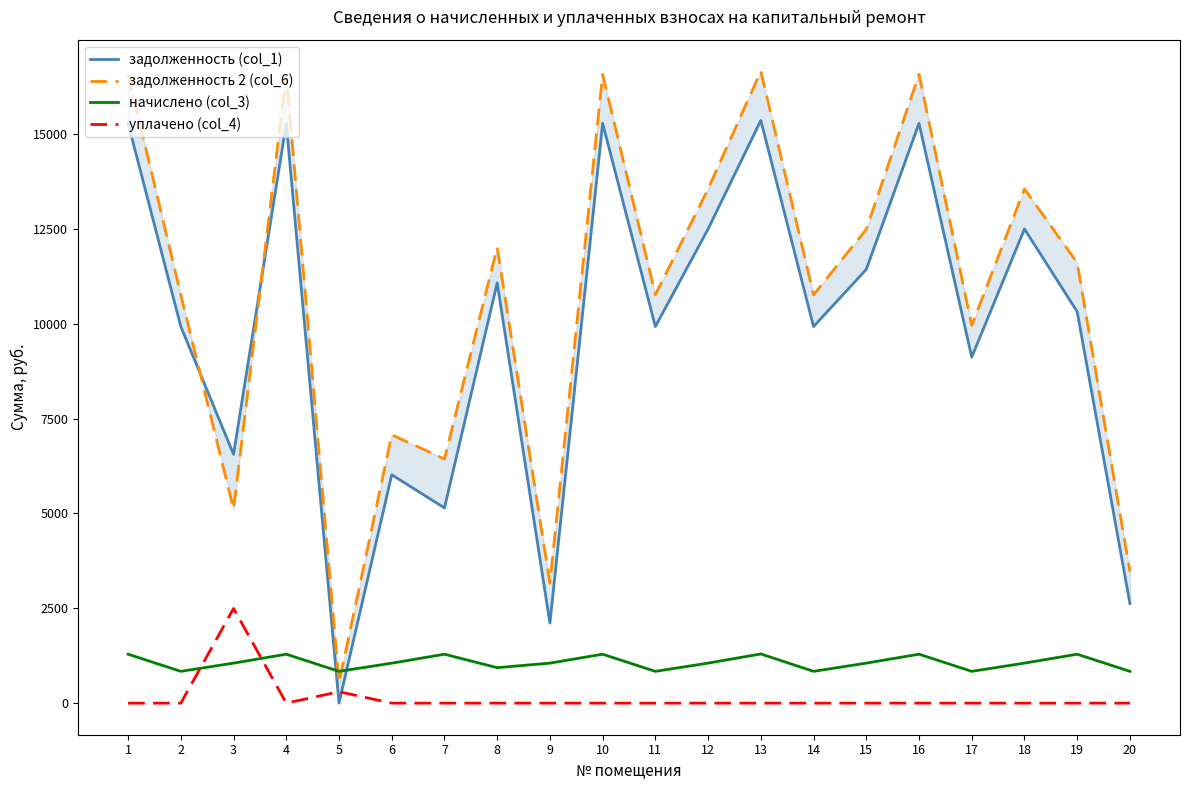

At which label does уплачено (col_4) reach its peak?

3